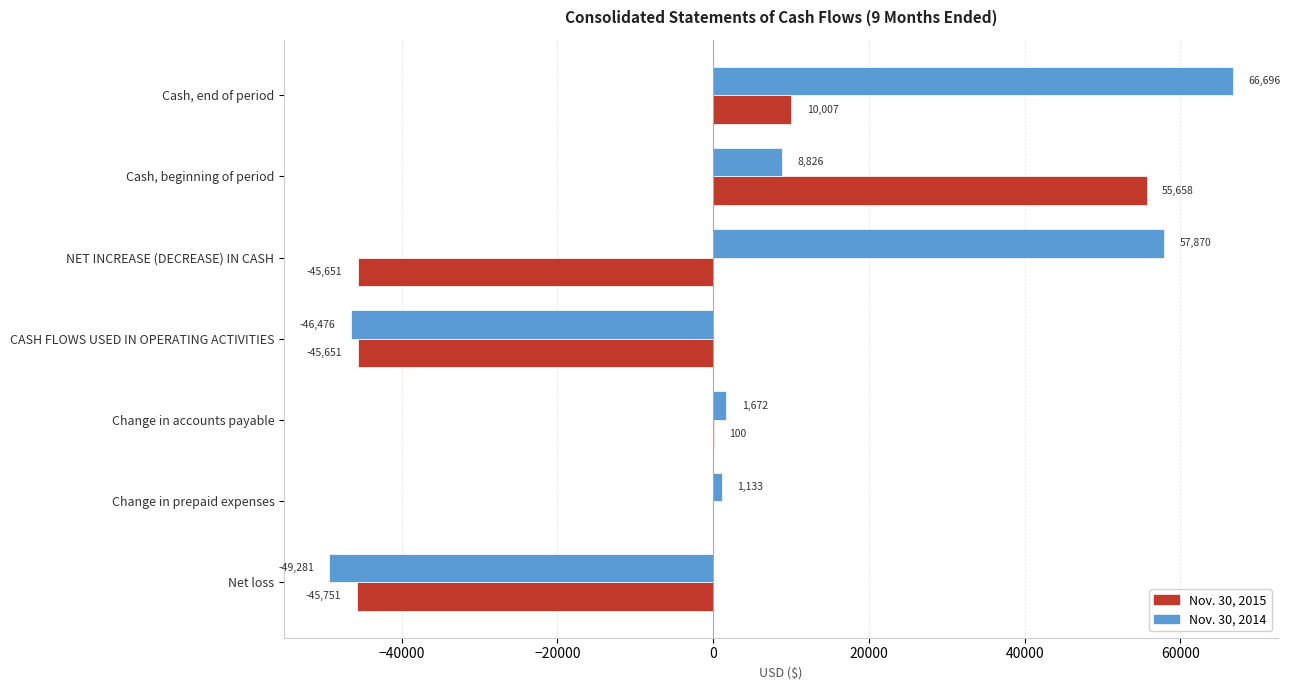

Which label corresponds to the largest value in the chart?

Cash, end of period